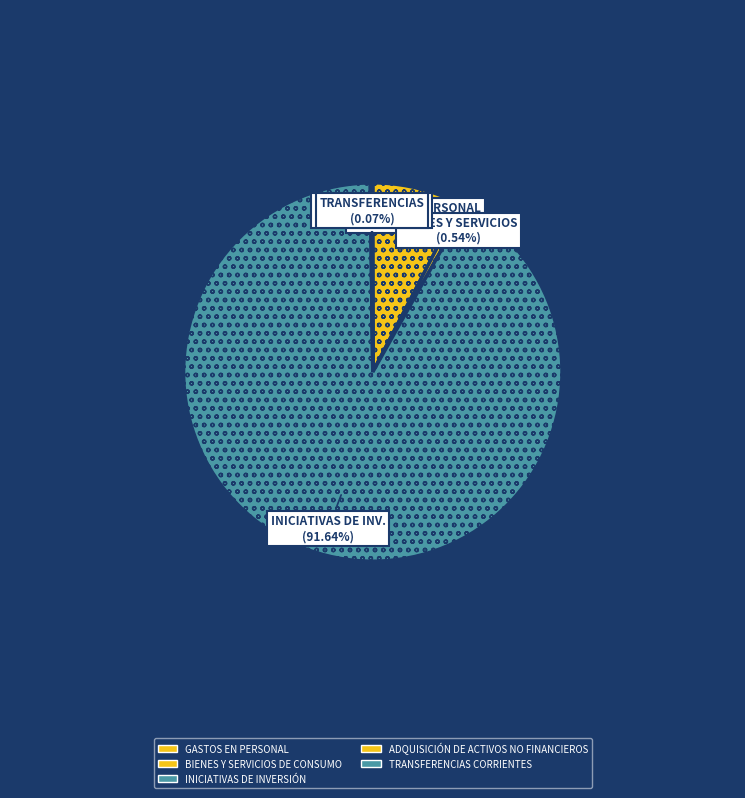

Which category has the biggest portion of the pie?

INICIATIVAS DE INVERSIÓN